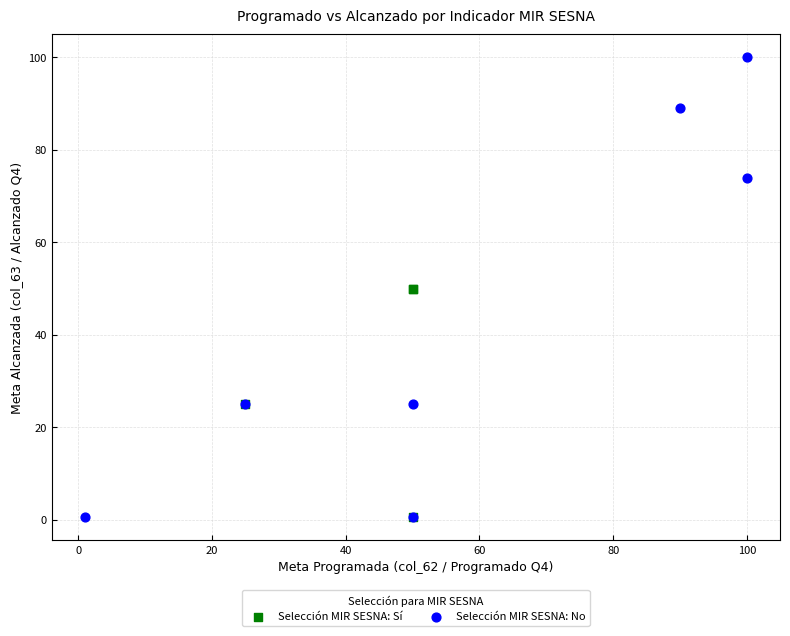

Which series has the widest spread of Y values?

Selección MIR SESNA: No